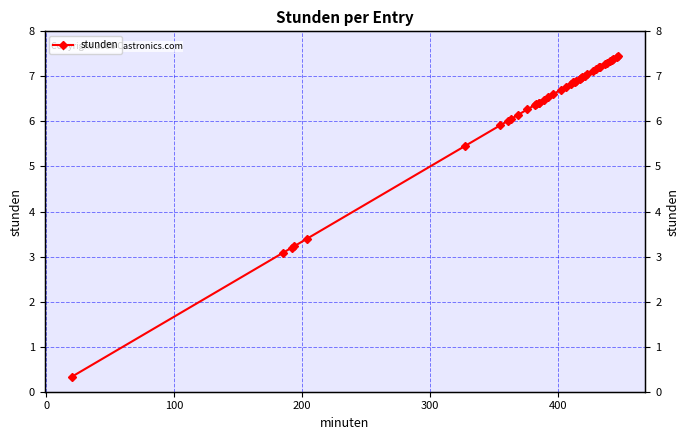

What is the minimum value shown in the chart?

0.3